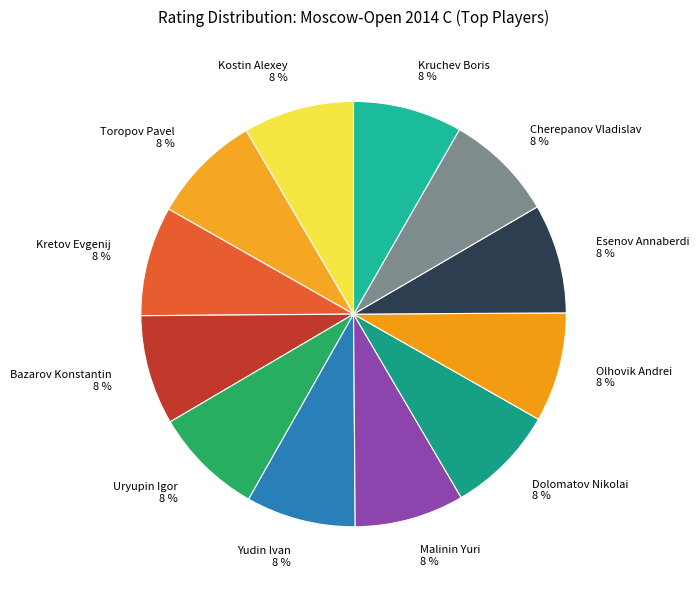

To the nearest percent, what is the combined percentage of Toropov Pavel and Dolomatov Nikolai?

17%